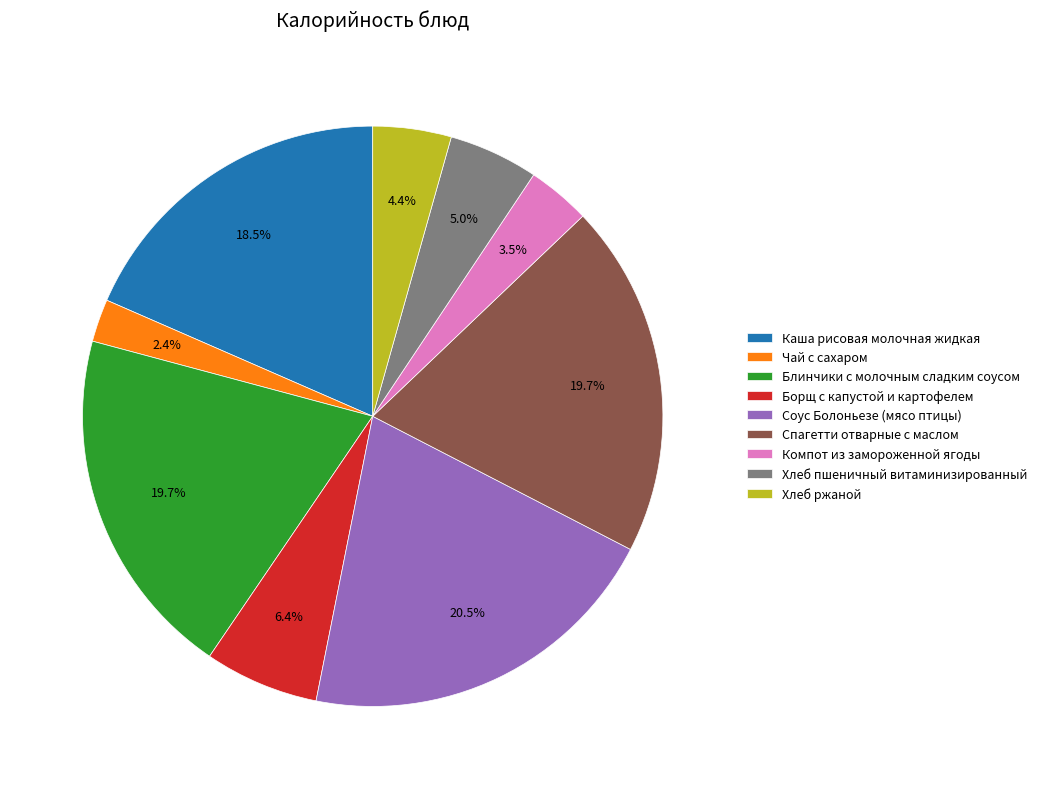

Which category has the biggest portion of the pie?

Соус Болоньезе (мясо птицы)